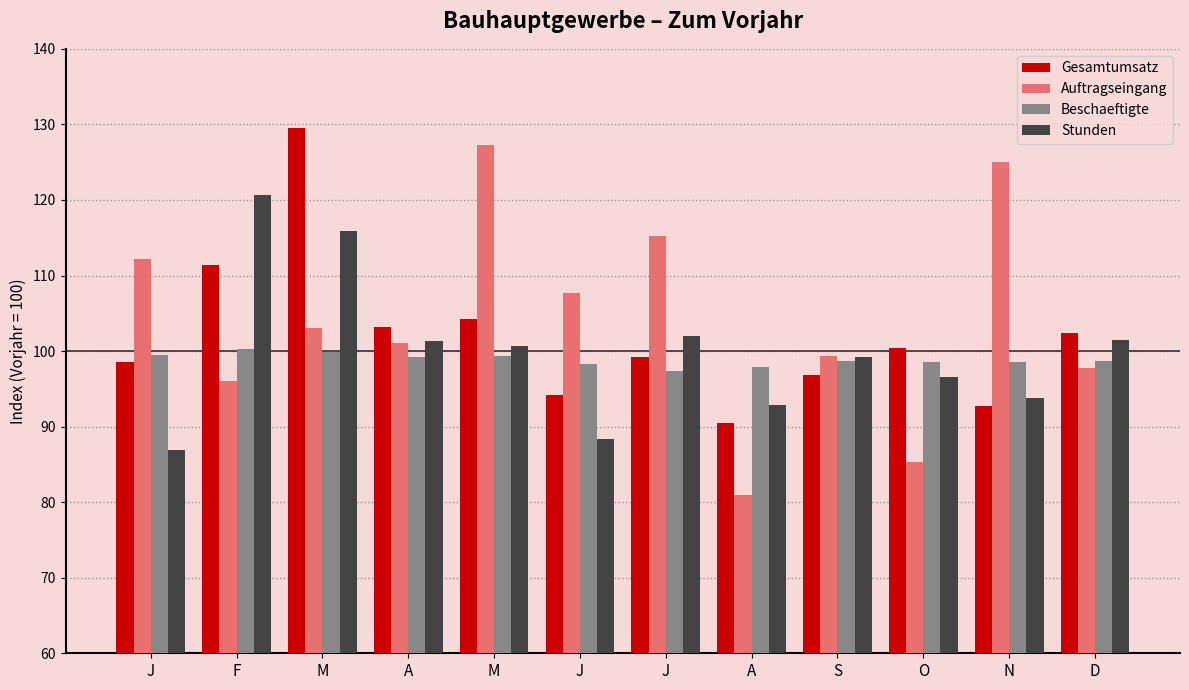

List the series in order of their overall mean, lowest first.

Beschaeftigte, Stunden, Gesamtumsatz, Auftragseingang